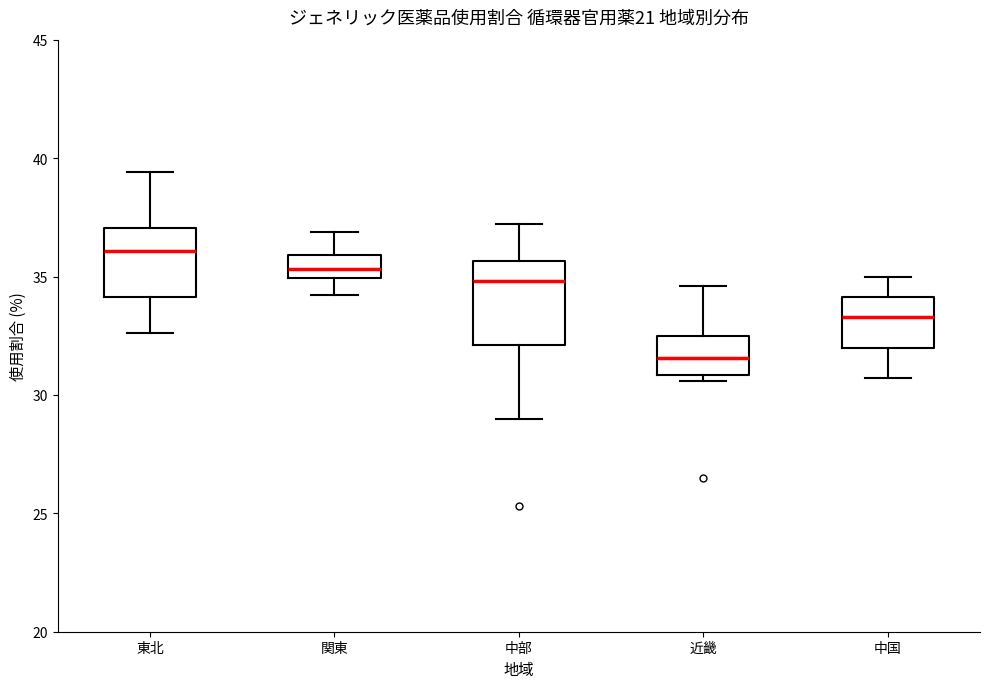

Reading left to right, read every box against the y-axis: the position of its median line, the range the box covers, and the ends of its whiskers. The values are not printed on the chart, so give them approximately, as read against the axis.

東北: median 36.0, box 34.0 to 37.0, whiskers 32.5 to 39.5
関東: median 35.5, box 35.0 to 36.0, whiskers 34.0 to 37.0
中部: median 35.0, box 32.0 to 35.5, whiskers 29.0 to 37.0
近畿: median 31.5, box 31.0 to 32.5, whiskers 30.5 to 34.5
中国: median 33.5, box 32.0 to 34.0, whiskers 30.5 to 35.0